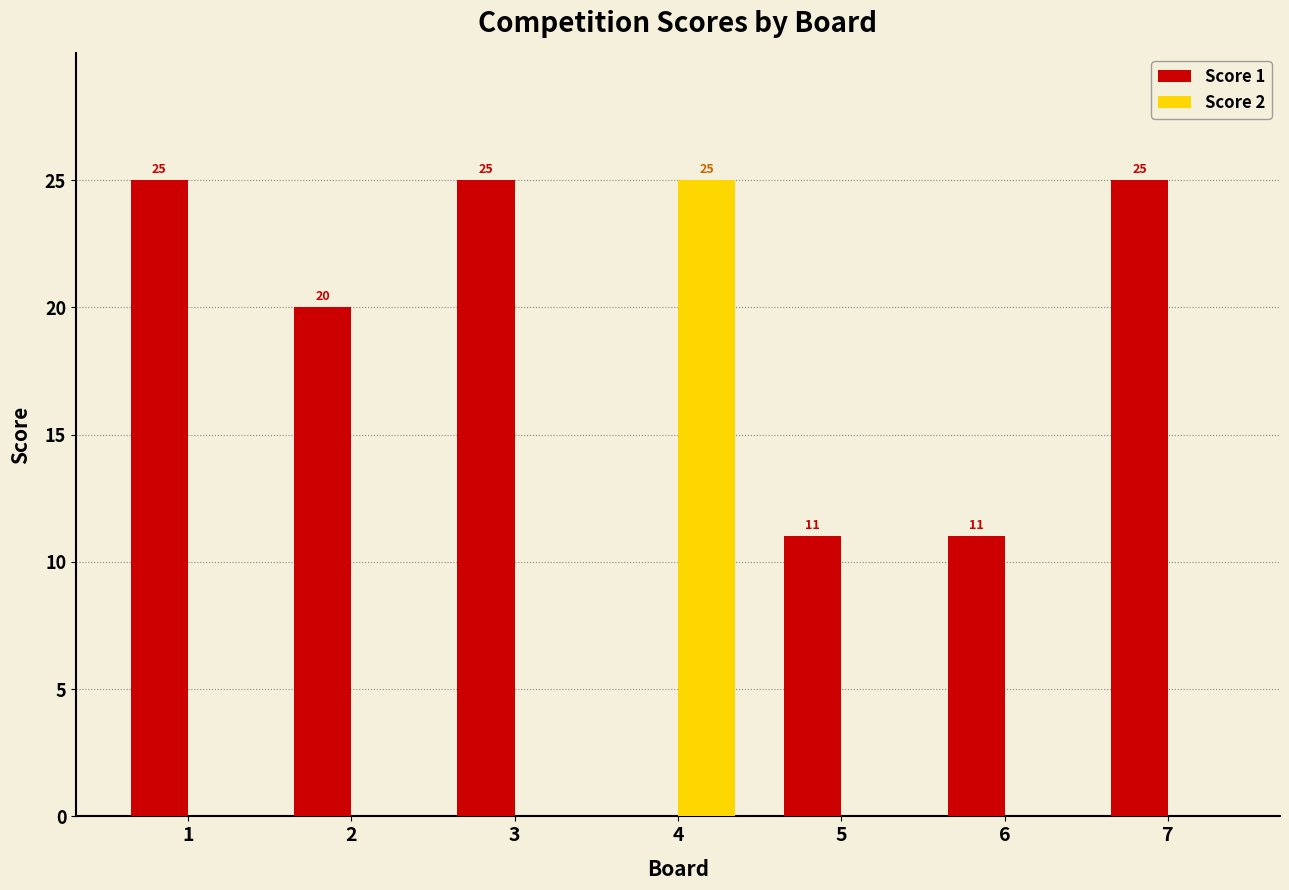

True or false: Score 1 has a value of 28 at 2.

False